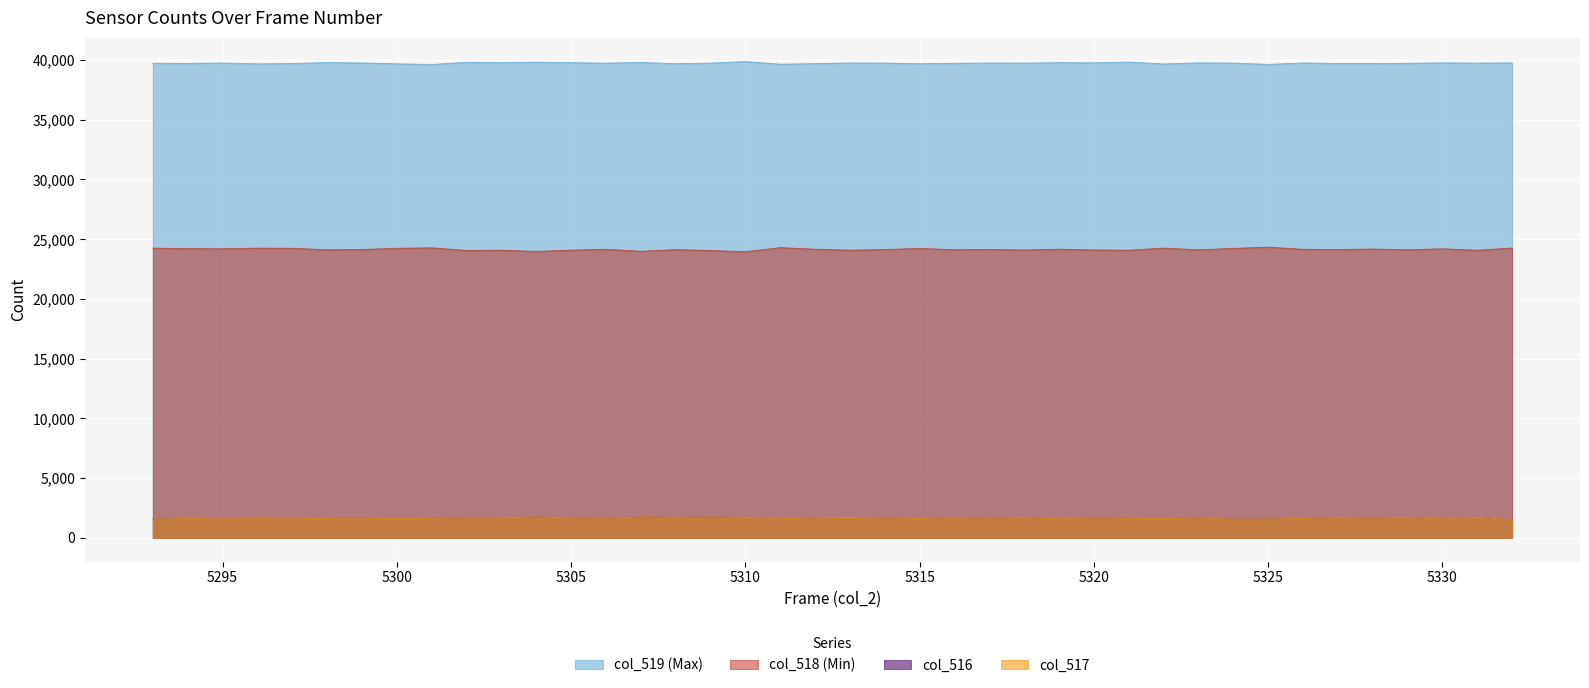

Which series has the largest total across all categories?

col_519 (Max)